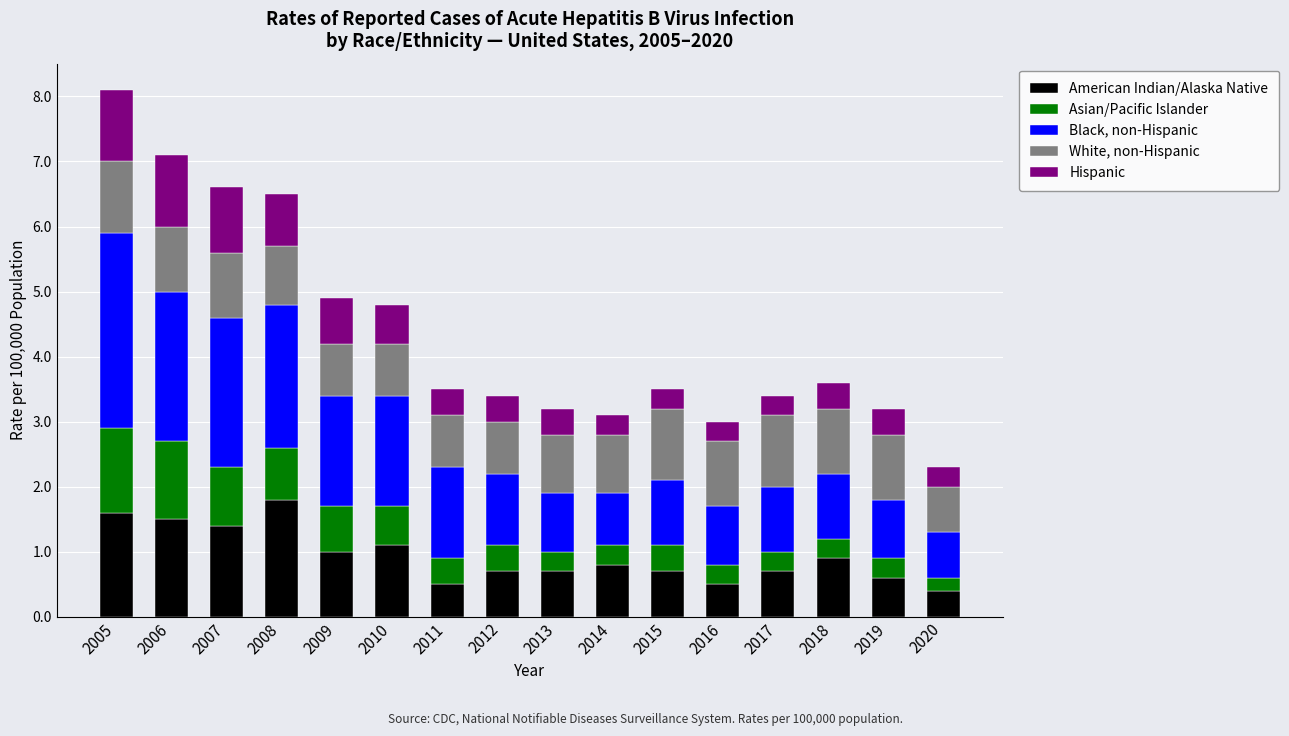

What are all the series names shown in the legend?

American Indian/Alaska Native, Asian/Pacific Islander, Black, non-Hispanic, White, non-Hispanic, Hispanic